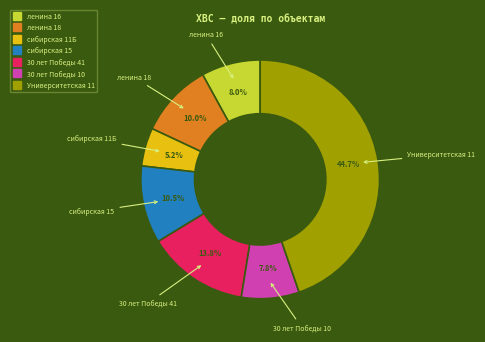

What percentage do ленина 18 and сибирская 11Б together represent?

15.2%